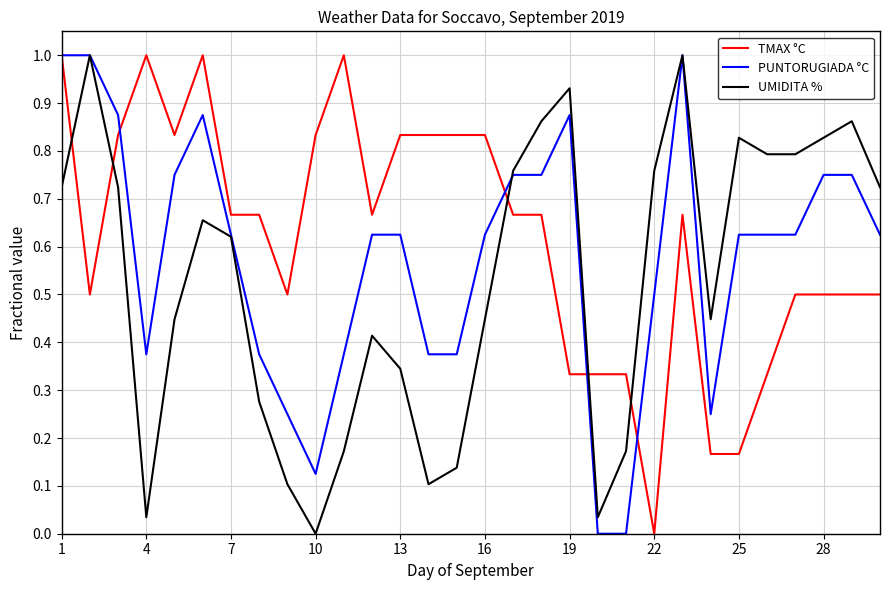

List the series in order of their overall mean, lowest first.

UMIDITA %, PUNTORUGIADA °C, TMAX °C